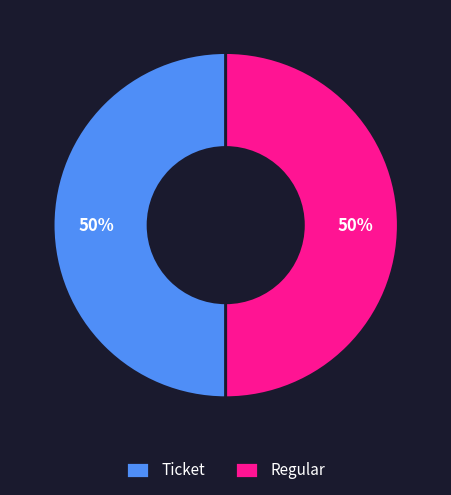

The Ticket slice represents 50% of the pie. True or false?

True